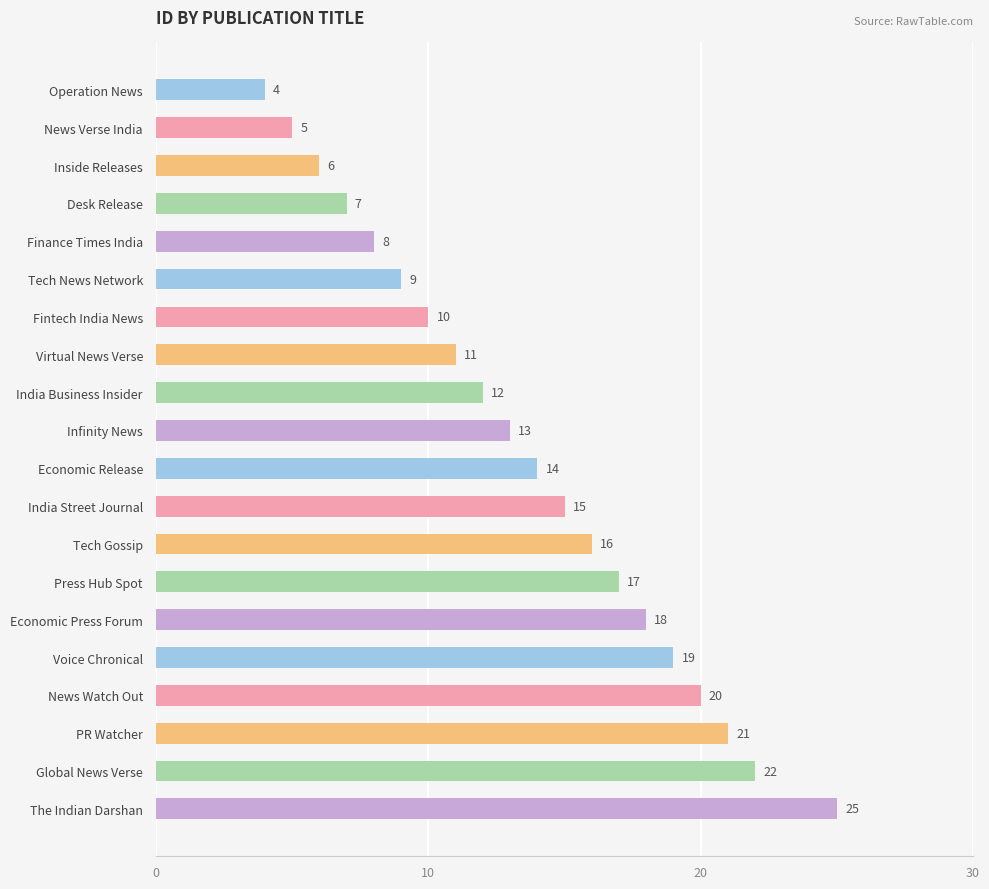

Which has a higher value, Economic Release or Global News Verse?

Global News Verse